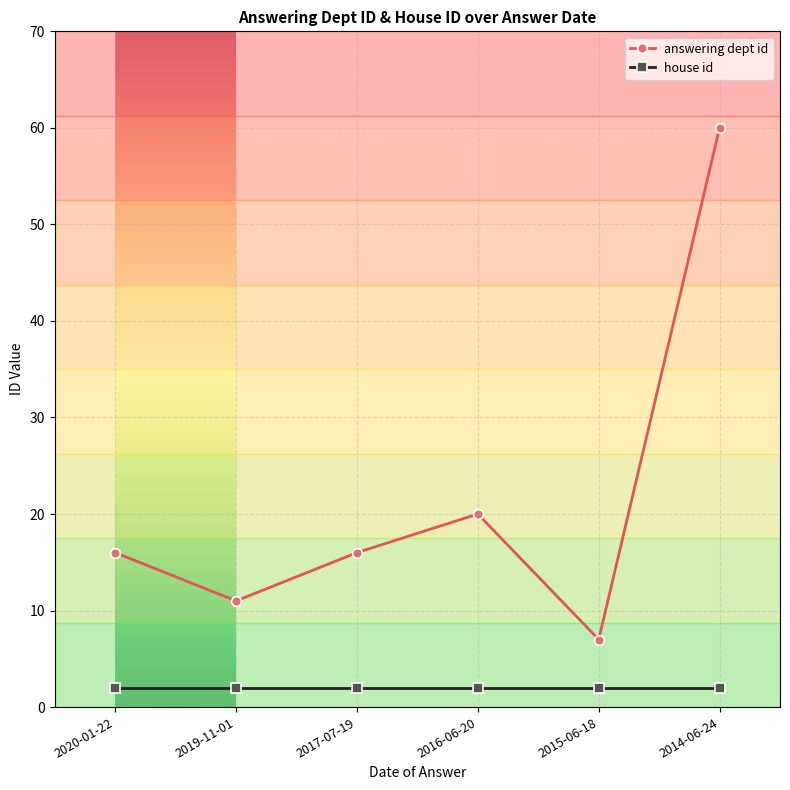

The value of answering dept id at 2017-07-19 is 21. True or false?

False